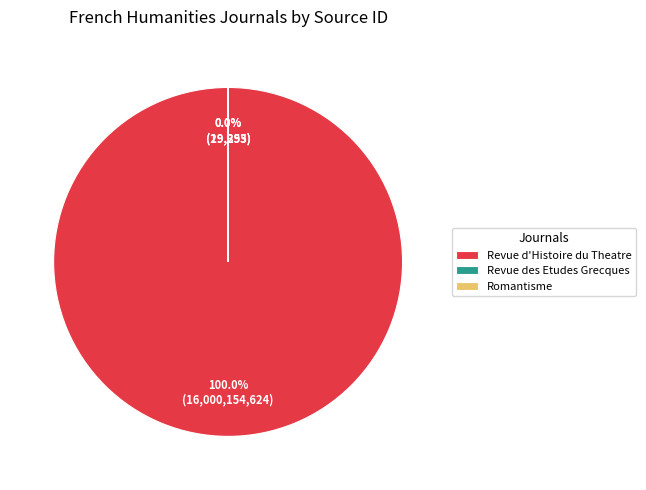

Is it true that Romantisme is 1% of the pie?

False